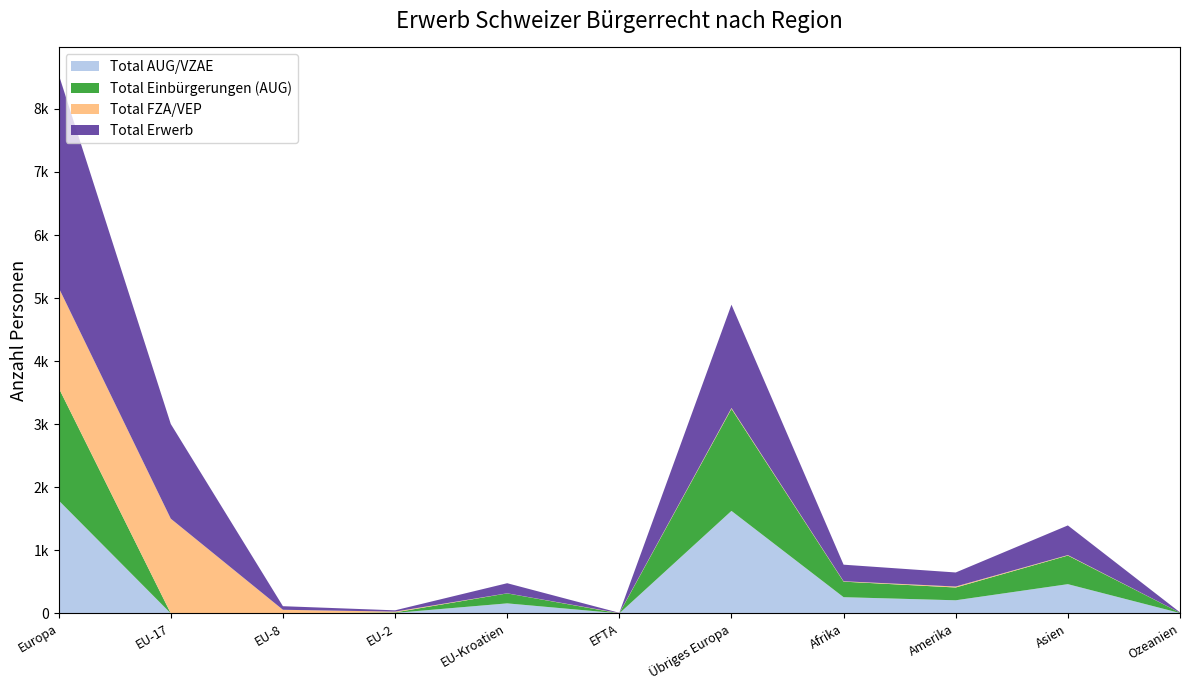

Reading left to right, what are all the values shown in this chart?

Total AUG/VZAE: 17913	0	0	77	1585	1	16250	2566	2075	4632	53
Total Einbürgerungen (AUG): 17851	0	0	76	1584	1	16190	2466	2027	4539	51
Total FZA/VEP: 15896	15014	569	126	14	42	131	61	154	72	2
Total Erwerb: 33809	15014	569	203	1599	43	16381	2627	2229	4704	55